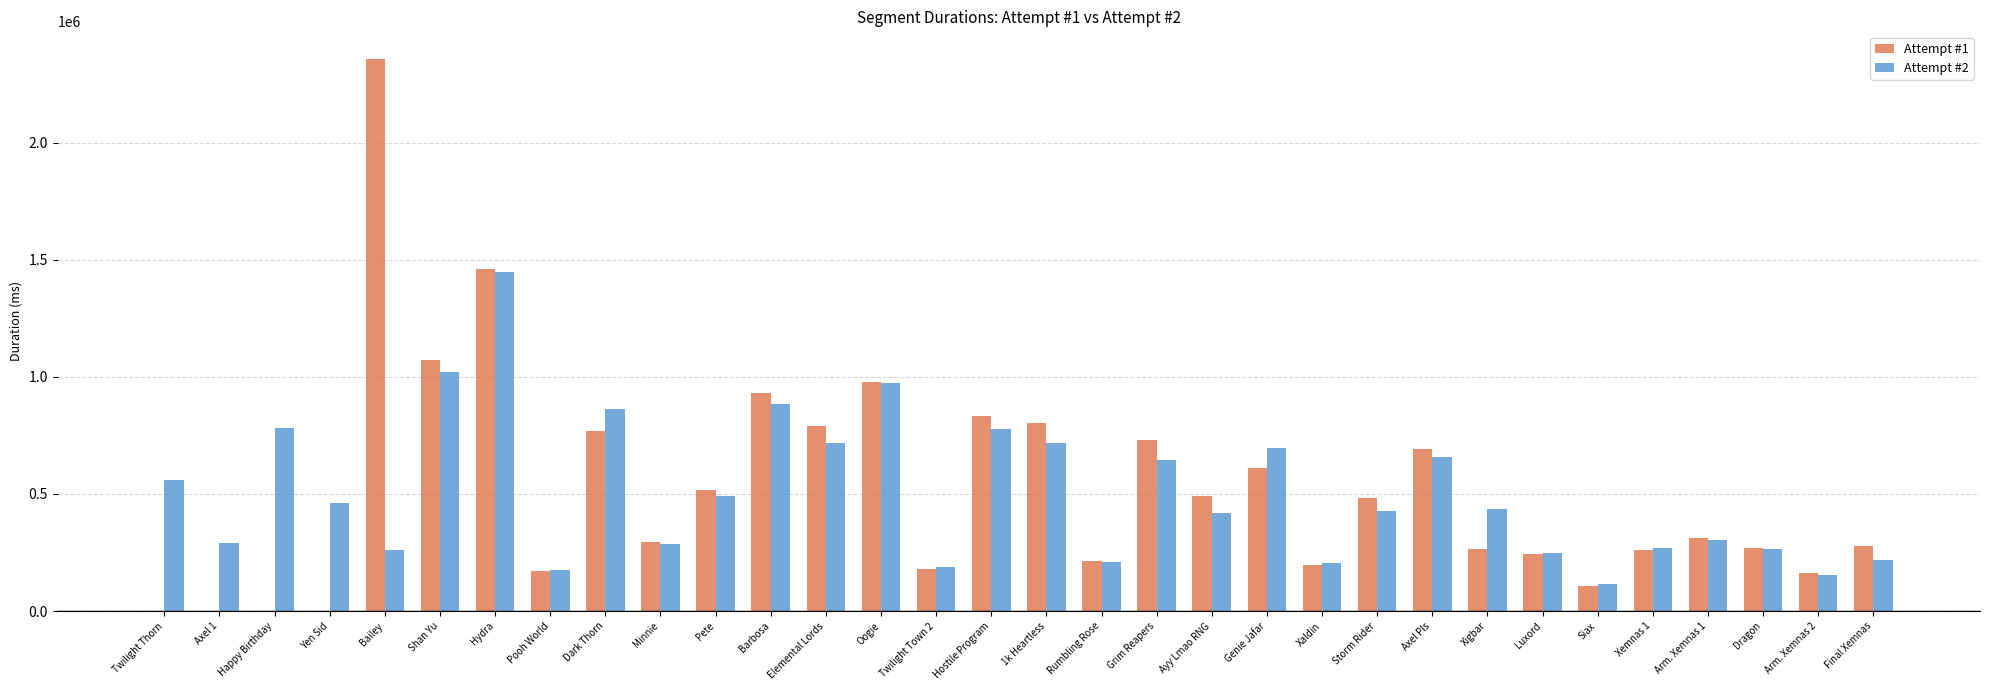

The Attempt #1 series shows 552911 at Hydra. True or false?

False